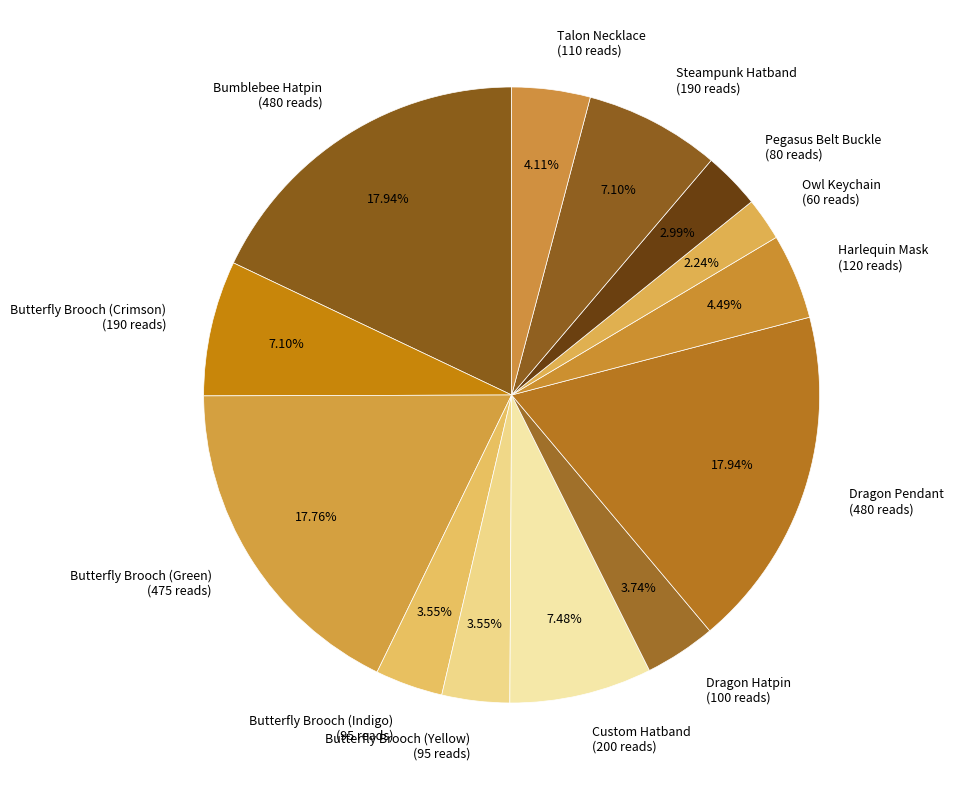

To the nearest percent, what percentage of the pie is Dragon Hatpin?

4%